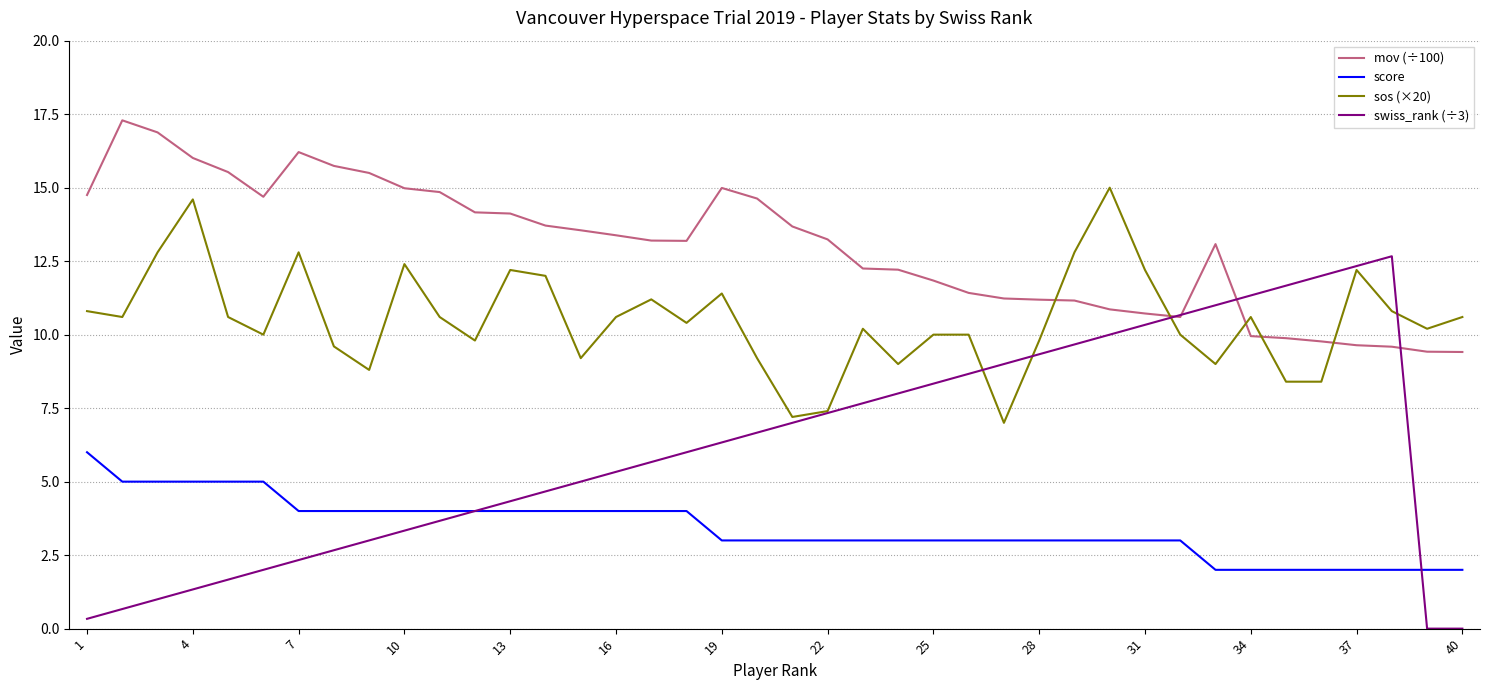

Rank the series by their average value, from lowest to highest.

score, swiss_rank (÷3), sos (×20), mov (÷100)